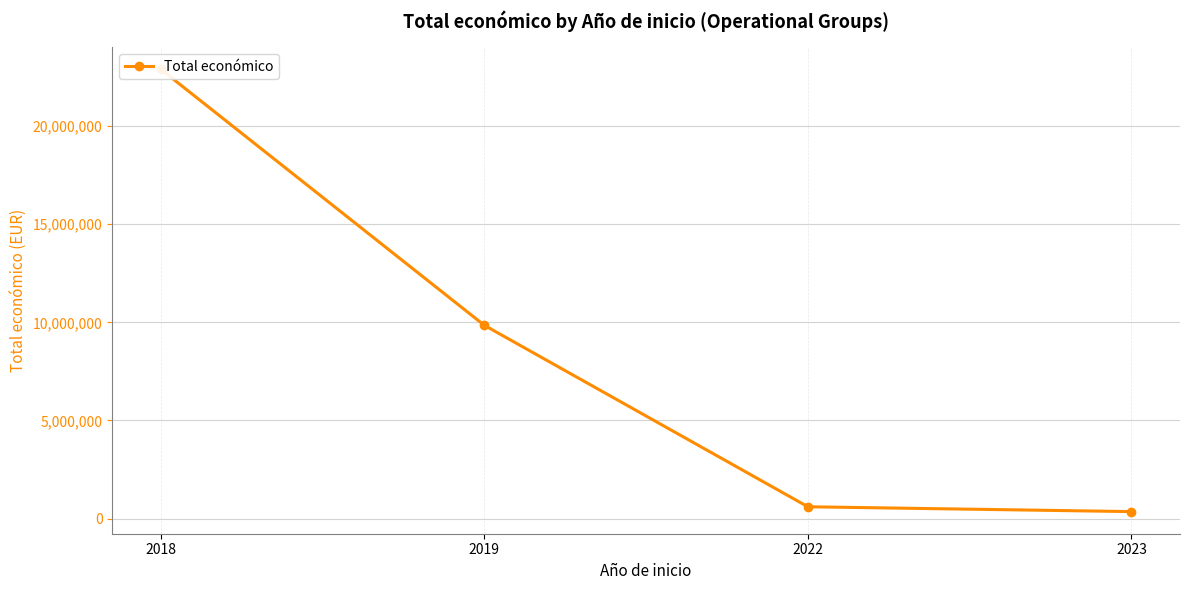

How many lines are shown in the chart?

1